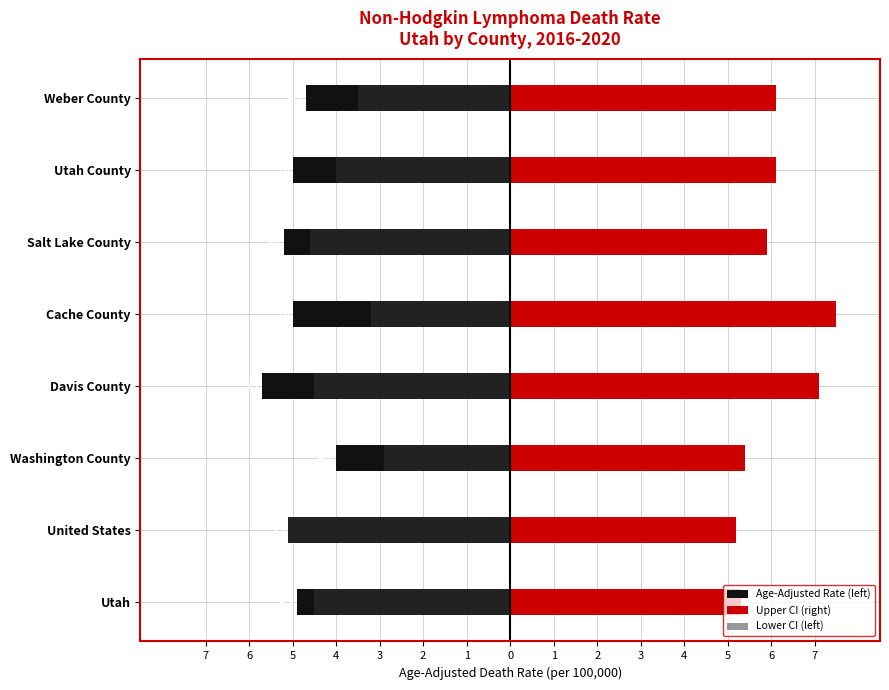

What are all the series names shown in the legend?

Age-Adjusted Rate (left), Upper CI (right), Lower CI (left)